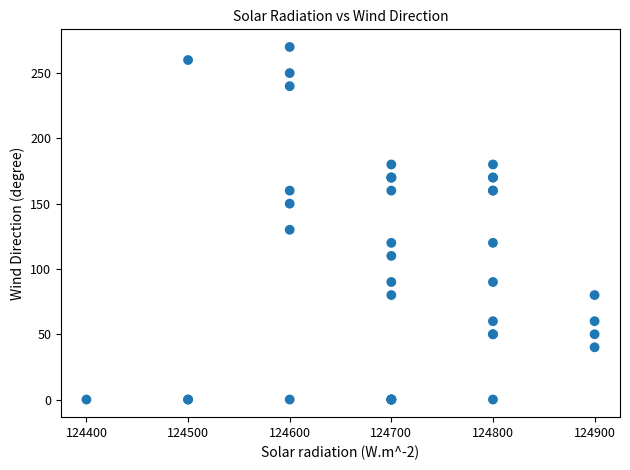

What Y value in the scatter plot is closest to 135?

130